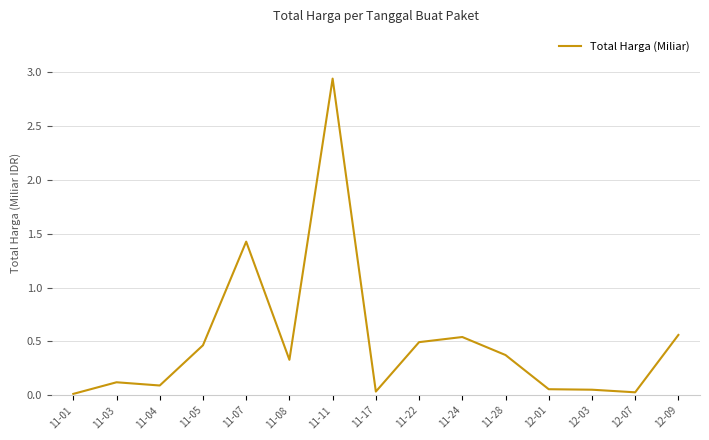

At which category does the data reach its first local peak?

11-03